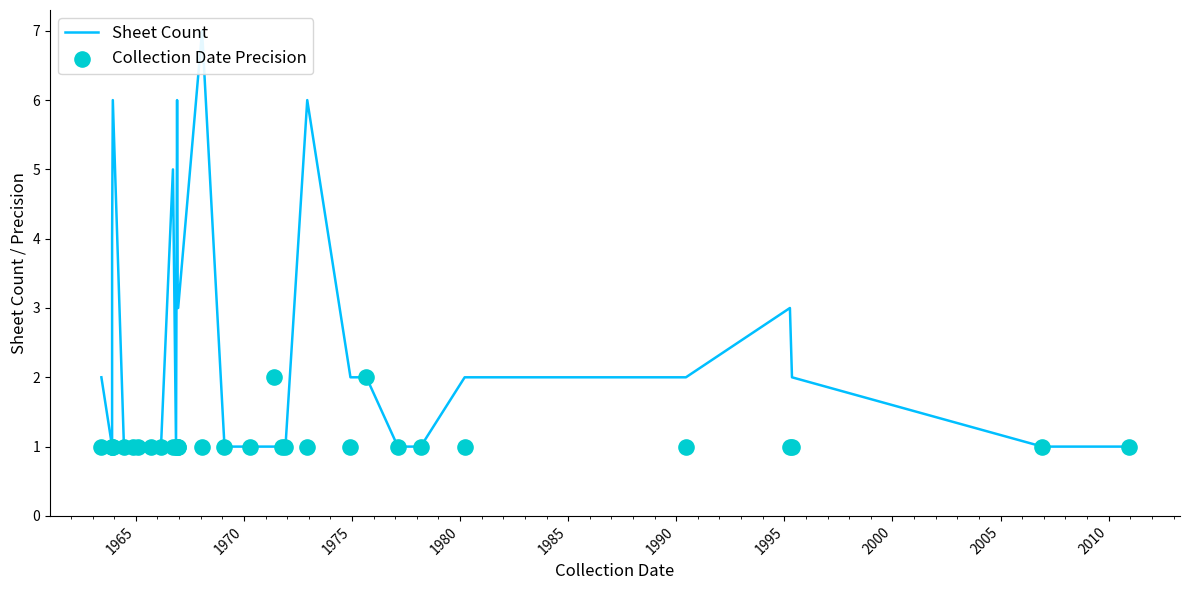

Which series has the largest Y range (max minus min)?

Sheet Count